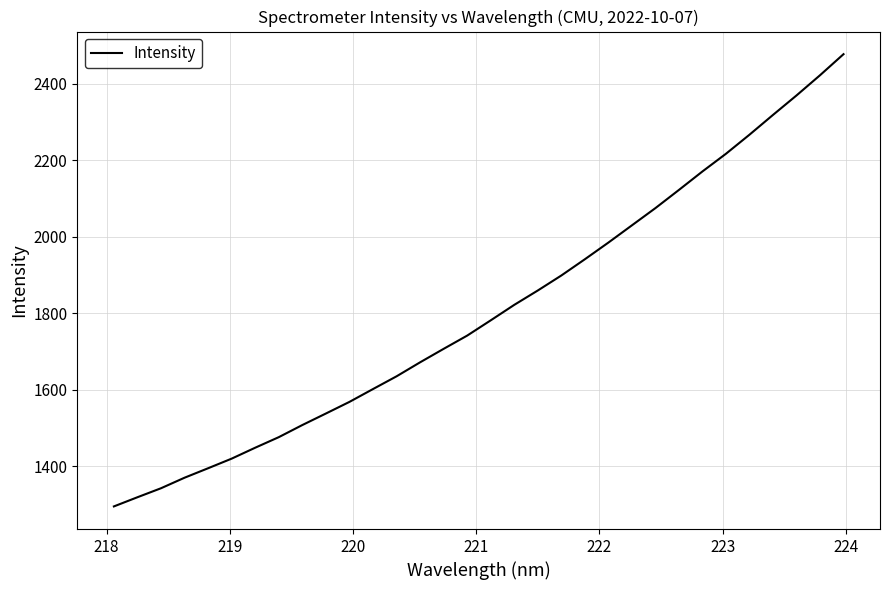

Does the chart display data point markers on the line(s)?

No